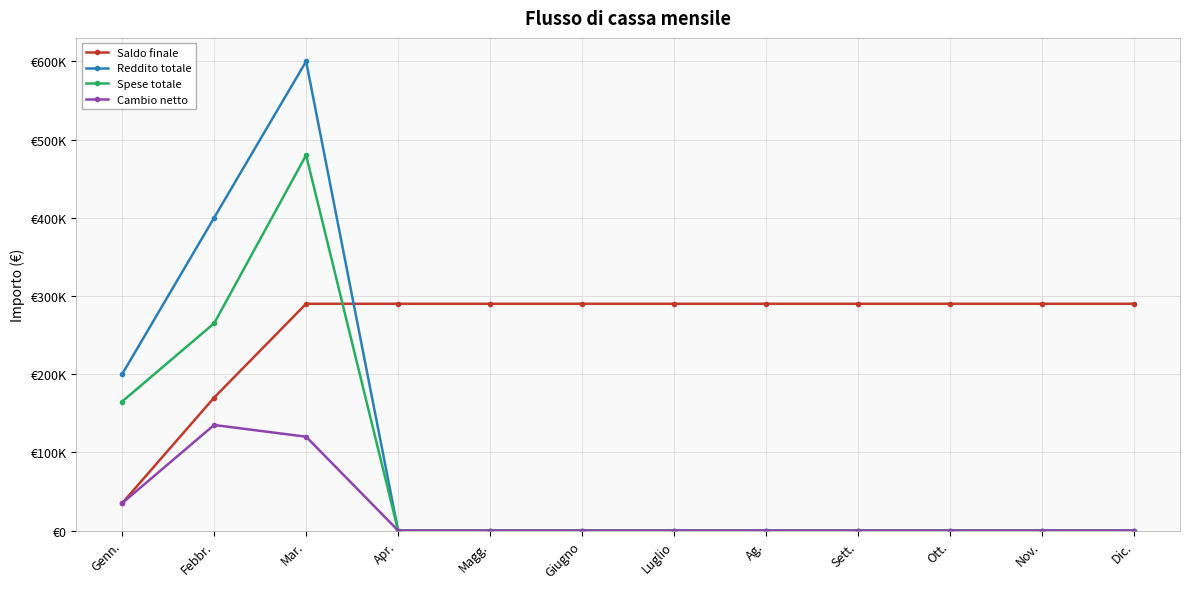

True or false: Spese totale has a value of 183698 at Nov..

False